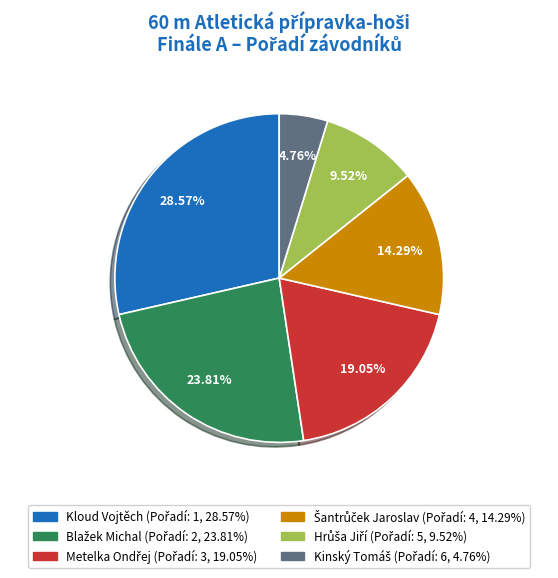

Is there any slice that represents more than half of the pie?

No